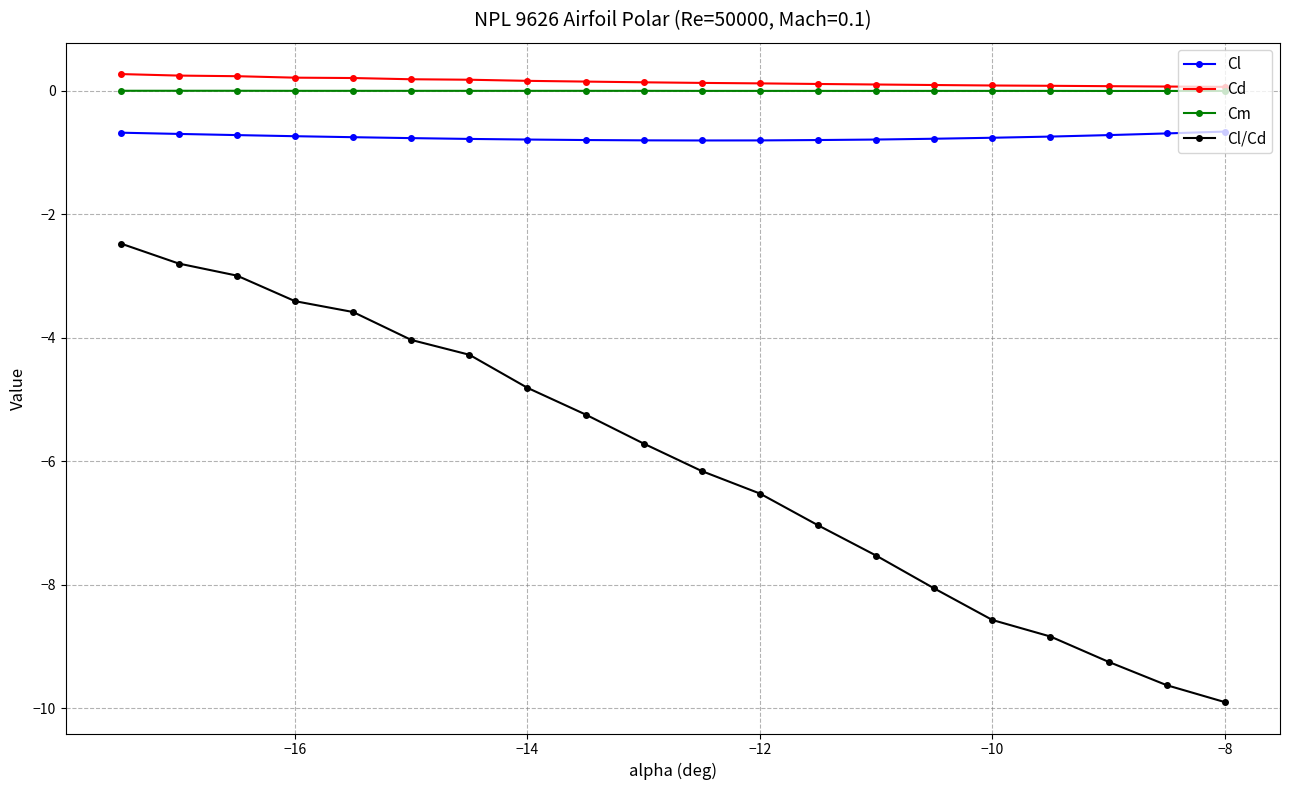

What is the highest value of the Cl/Cd series?

-2.5